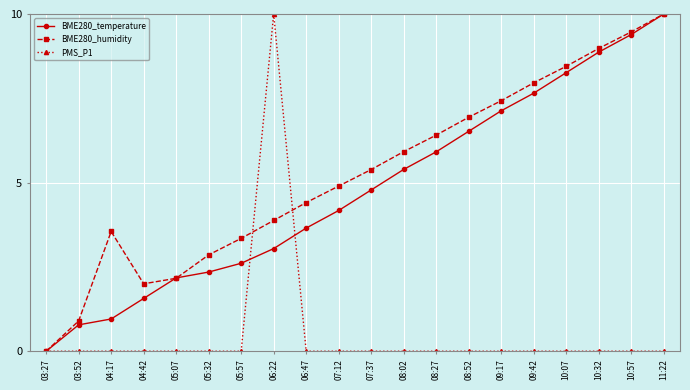

At how many categories does at least one series exceed 5?

11